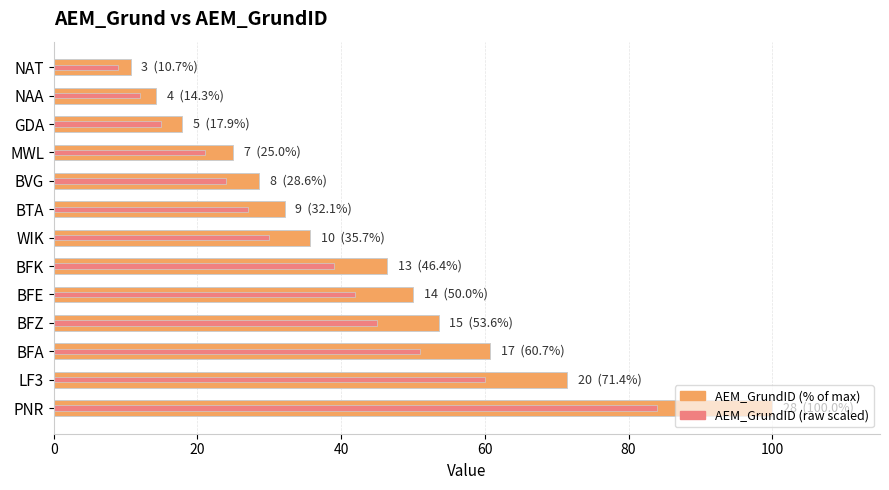

What is the difference between the maximum and second lowest values in the AEM_GrundID (raw scaled) series?

72.0